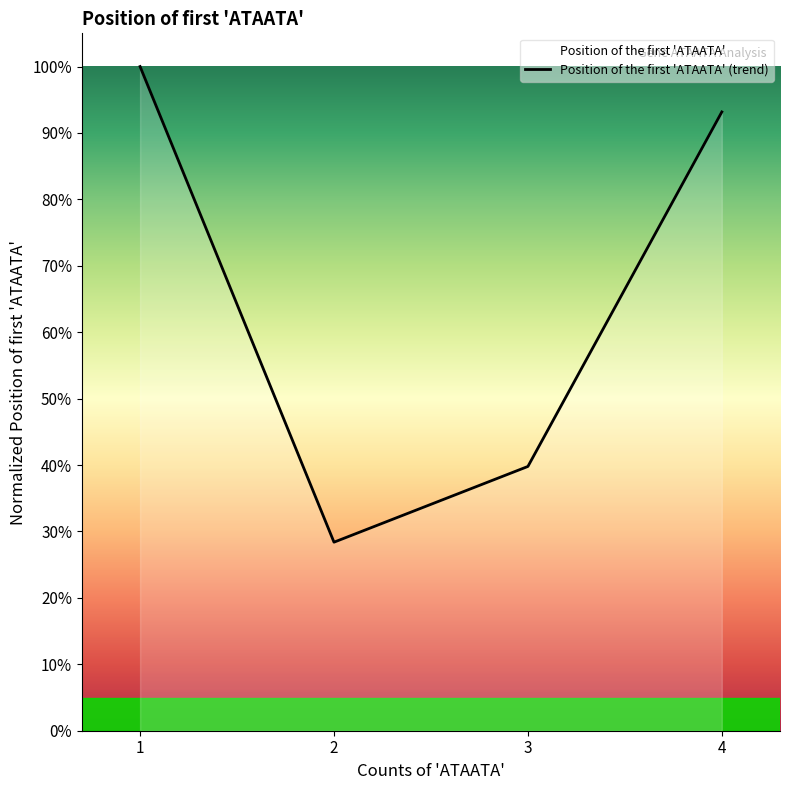

At which category does the chart reach its minimum across all series?

2